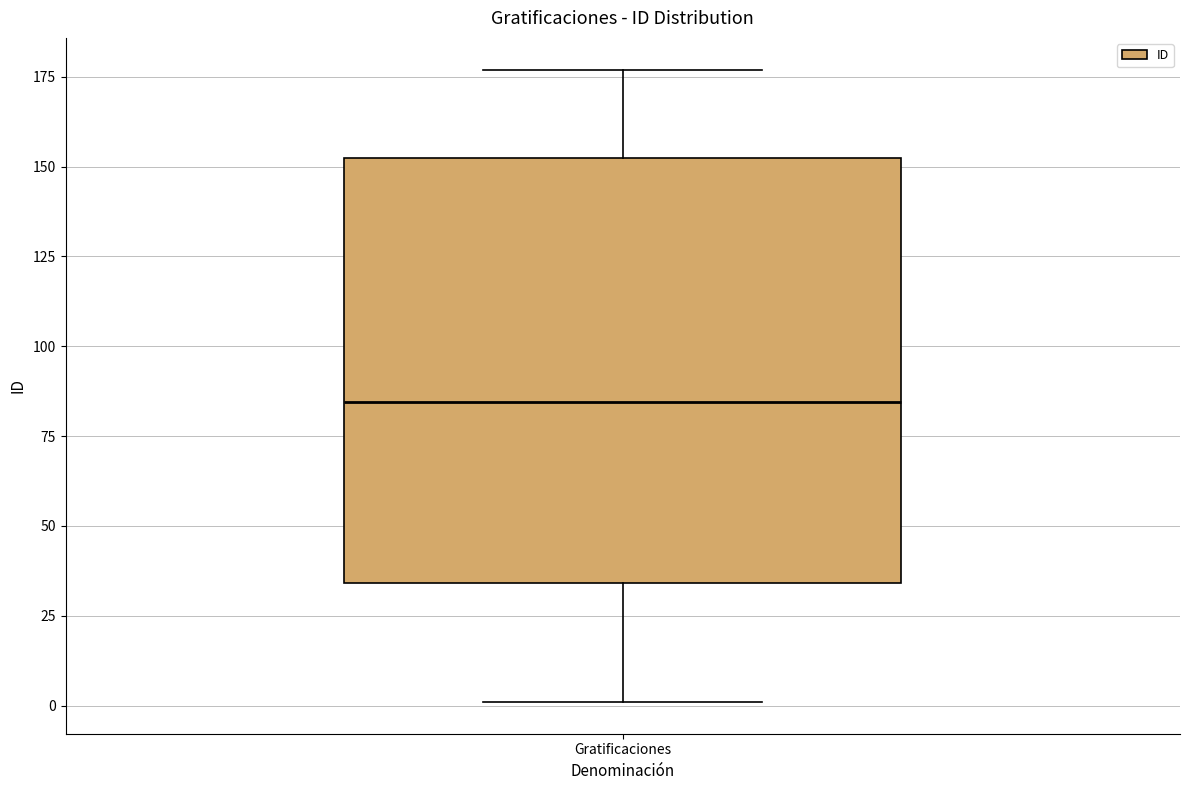

Transcribe this box plot: give where the median line is, the range the box spans, and where the two whiskers end, as read against the y-axis. The values are not printed on the chart, so give them approximately, as read against the axis.

median 85, box 35 to 155, whiskers 0 to 175